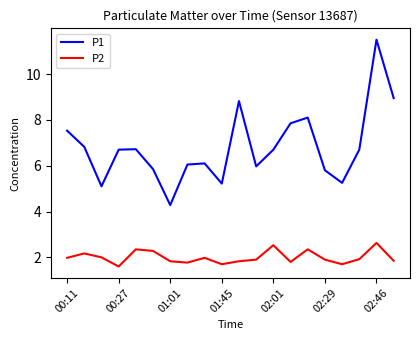

True or false: P1 and P2 cross at least once.

False